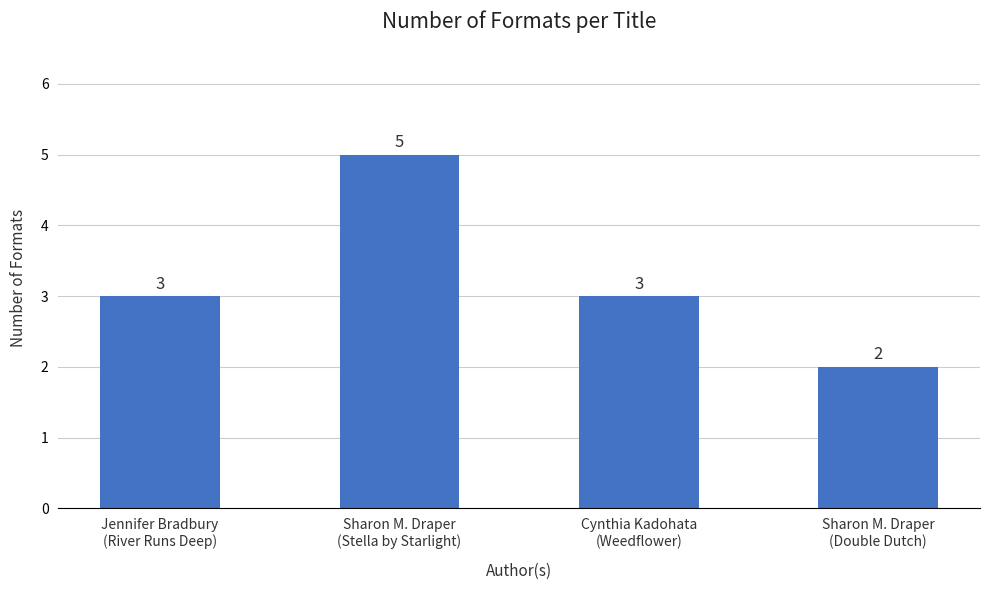

How many values are between 3 and 5?

3